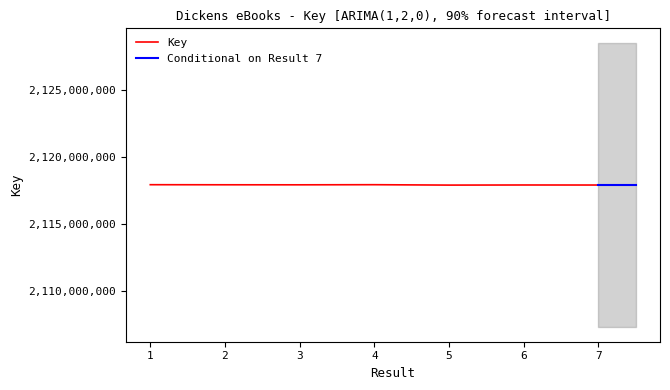

What is the smallest value displayed?

2117895975